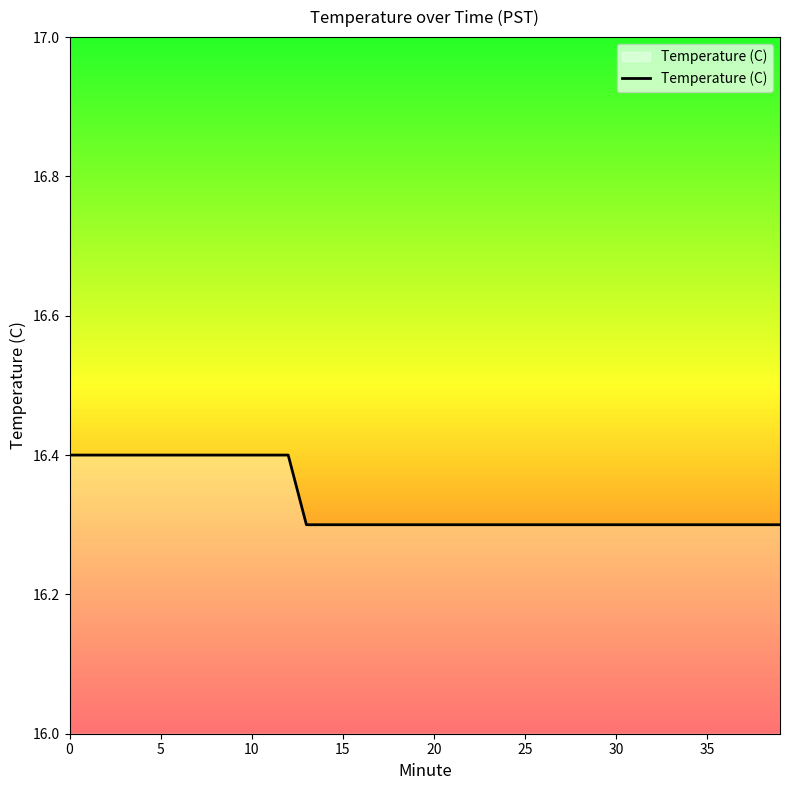

What is the minimum value shown in the chart?

16.3